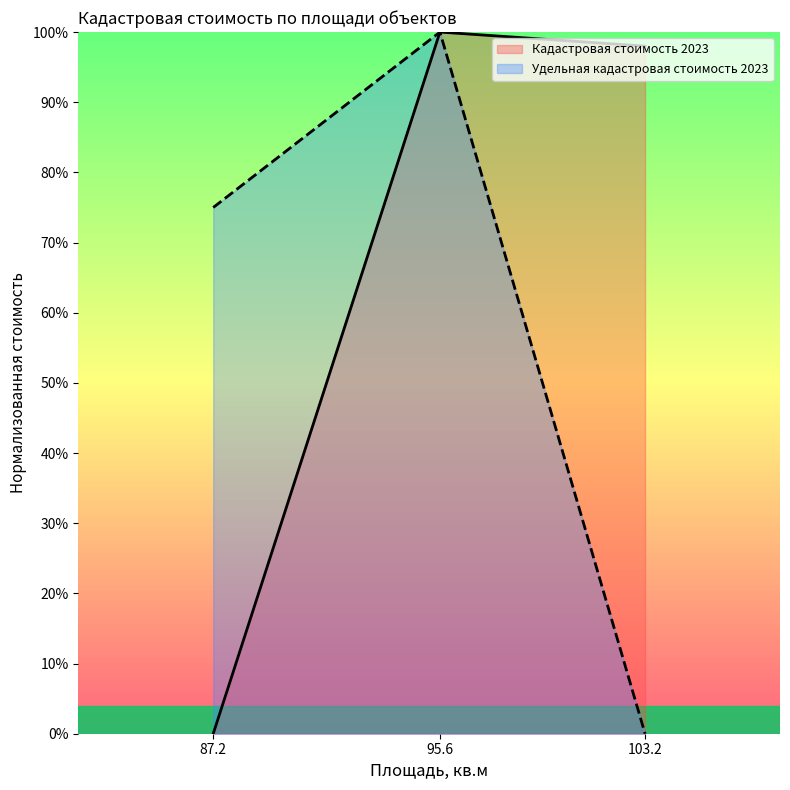

Which has a higher value, 103.2 or 95.6?

95.6